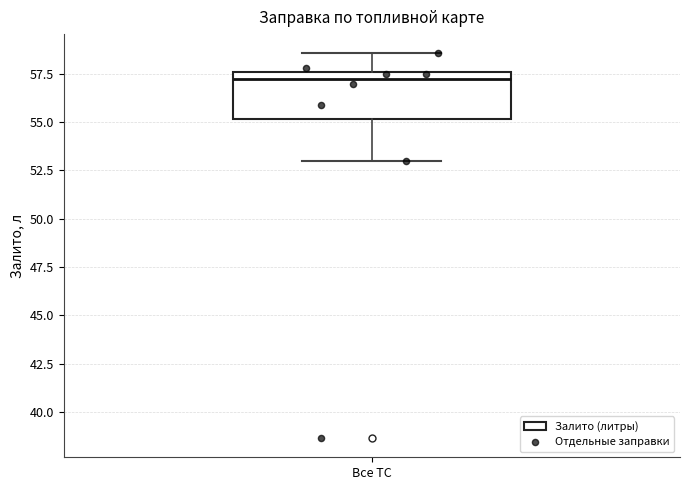

Where does the lower whisker of the box for Все ТС end on the y-axis? The values are not printed on the chart, so give them approximately, as read against the axis.

53.0